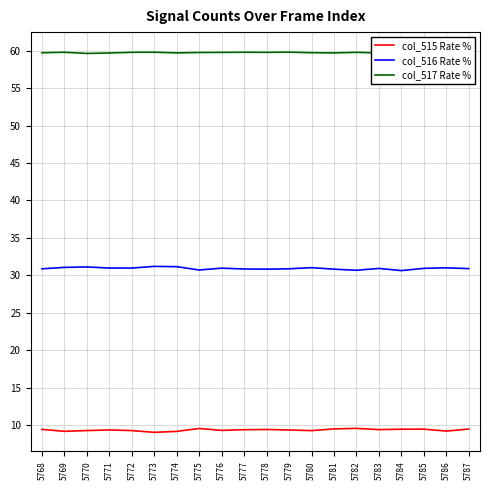

What are all the series names shown in the legend?

col_515 Rate %, col_516 Rate %, col_517 Rate %